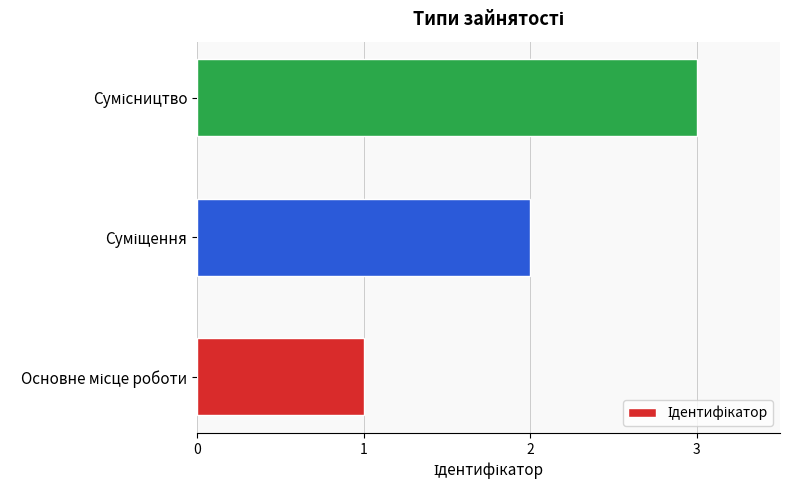

What is the sum of all values?

6